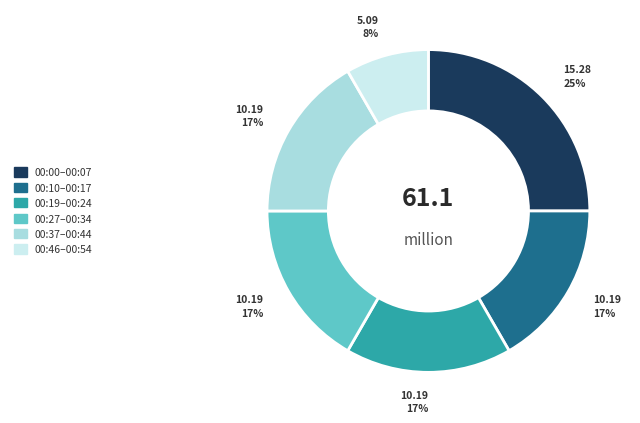

To the nearest percent, what is the difference between the largest and smallest slice percentages?

17%